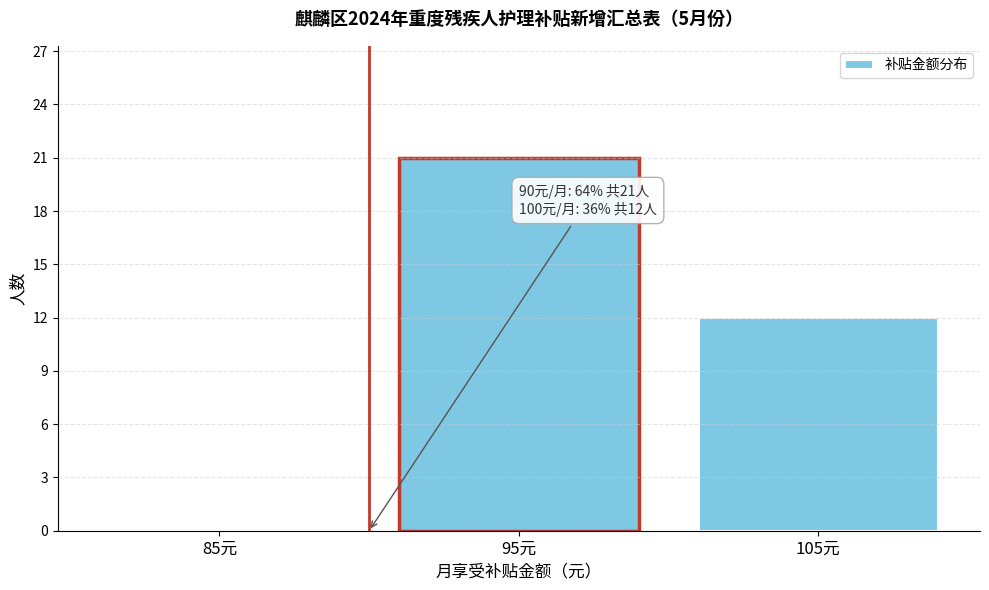

Reading left to right, extract all data points from this chart.

85元=0	95元=21	105元=12